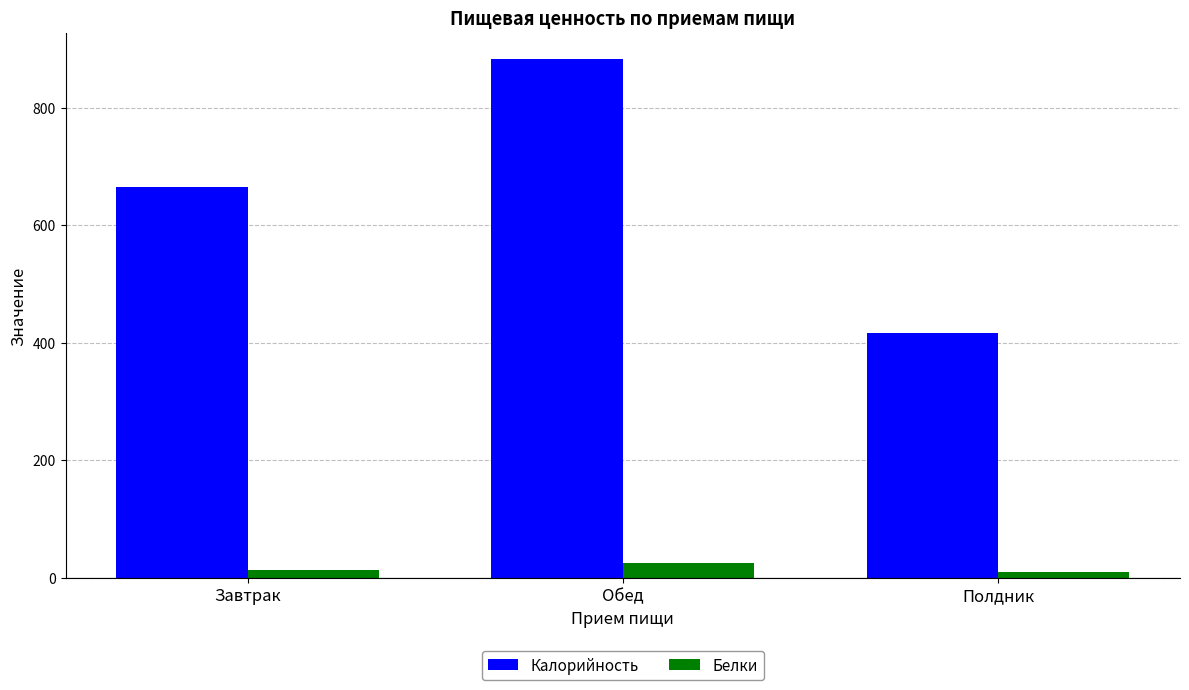

How many bars are there in each group?

2